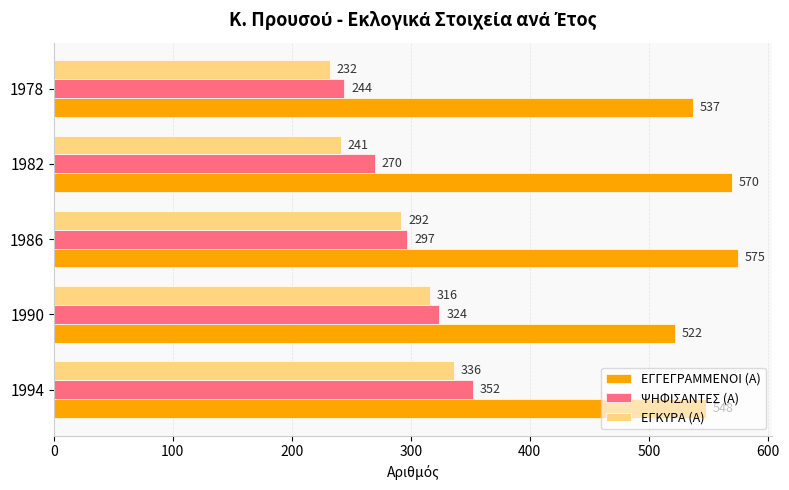

What is the difference between the highest and lowest values at 1990?

206